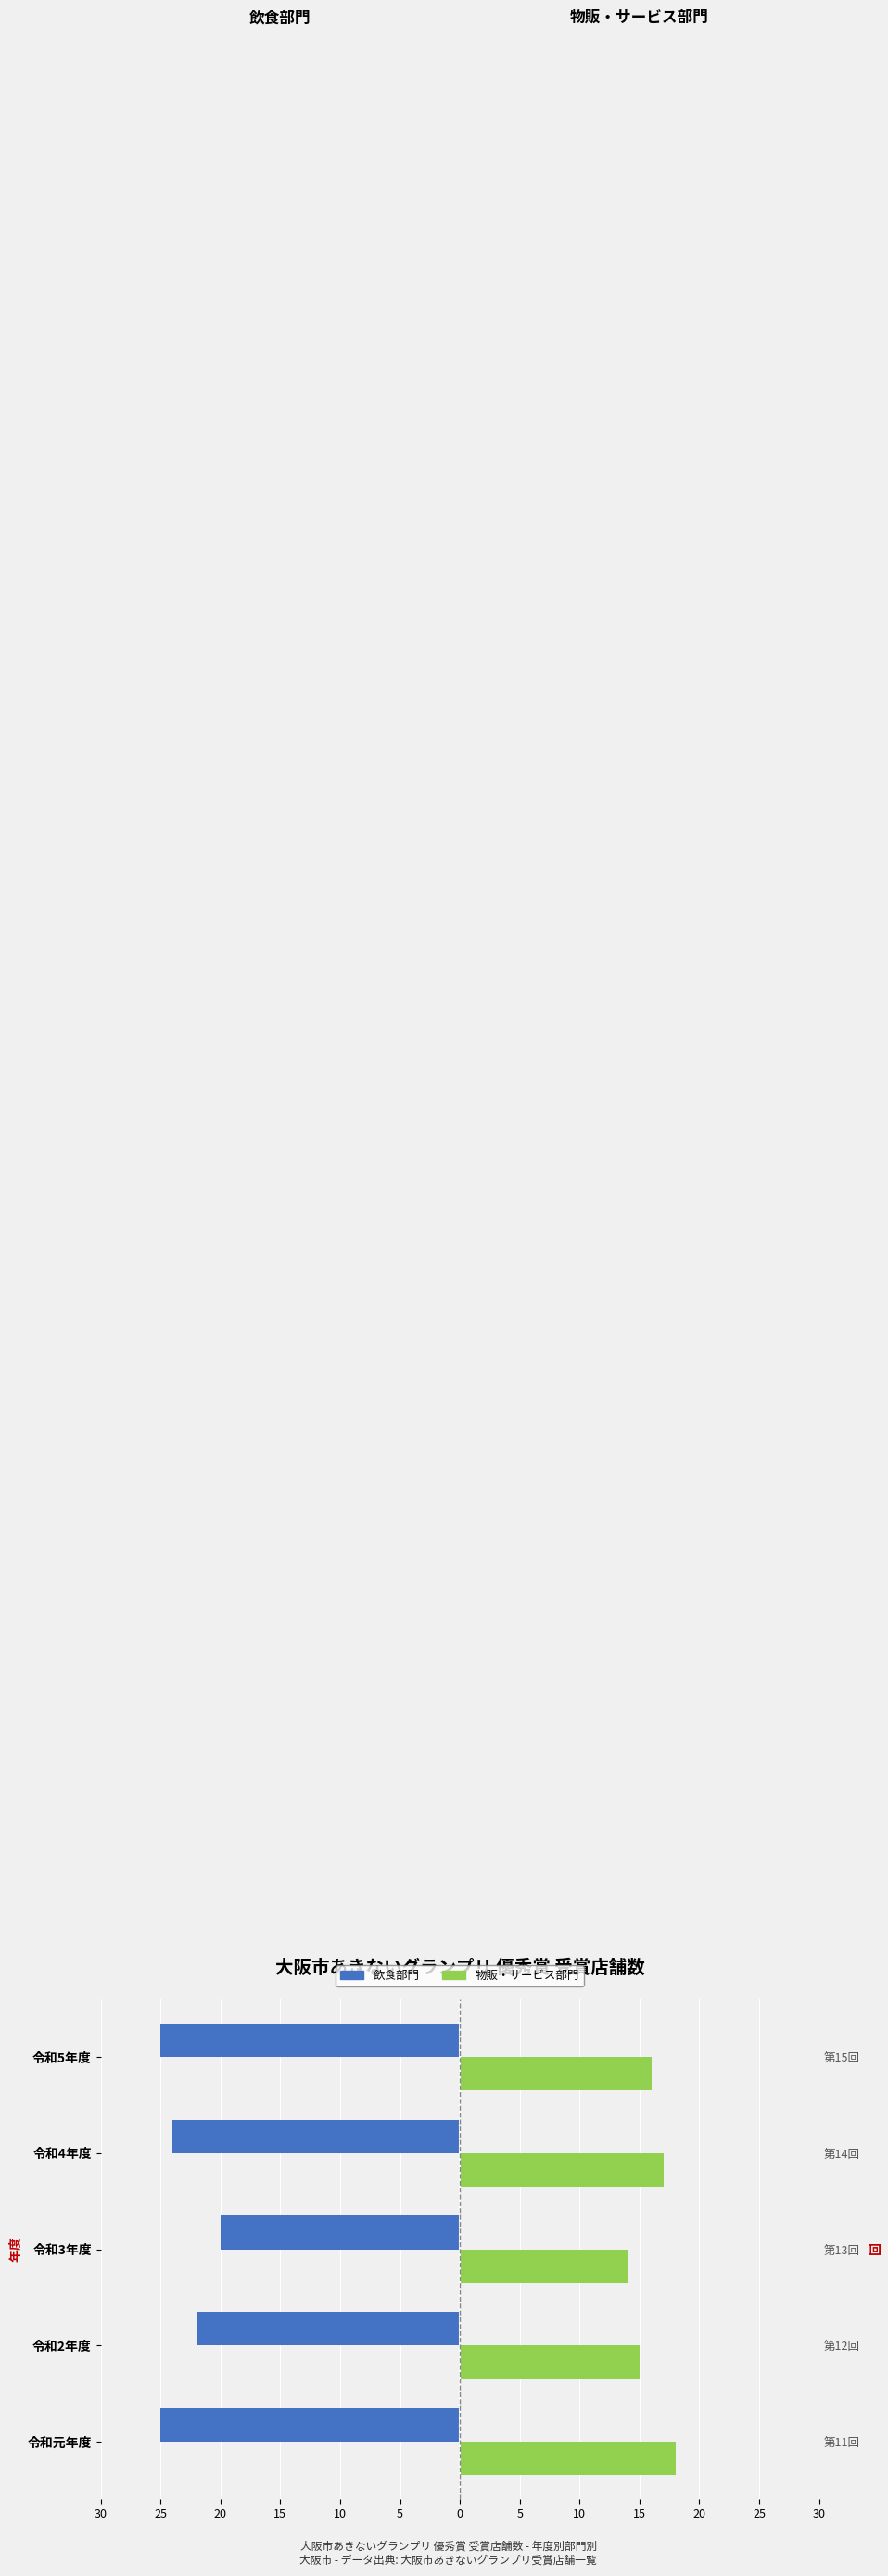

How many groups of bars are there?

5